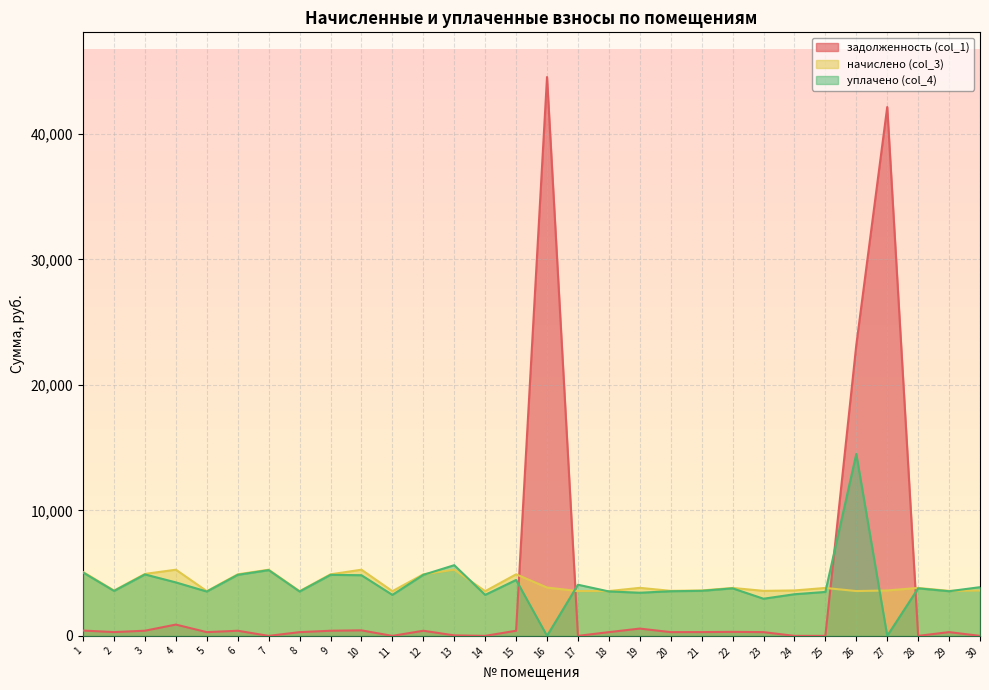

Reading left to right, transcribe all the data shown in this chart.

задолженность (col_1): 1=424.2	2=301.0	3=411.6	4=900.8	5=297.0	6=408.9	7=0.0	8=297.0	9=408.9	10=439.6	11=0.0	12=408.9	13=39.6	14=0.0	15=408.9	16=44543.5	17=0.0	18=297.7	19=580.8	20=299.0	21=301.7	22=318.4	23=299.0	24=0.0	25=0.0	26=23185.8	27=42152.6	28=0.0	29=299.0	30=0.0
начислено (col_3): 1=5090.9	2=3612.4	3=4939.1	4=5274.7	5=3564.5	6=4907.0	7=5274.7	8=3564.5	9=4907.0	10=5274.7	11=3564.5	12=4907.0	13=5274.7	14=3564.5	15=4907.0	16=3852.1	17=3572.4	18=3572.4	19=3828.1	20=3588.4	21=3620.4	22=3820.2	23=3588.4	24=3620.4	25=3820.2	26=3572.4	27=3620.4	28=3820.2	29=3588.4	30=3612.4
уплачено (col_4): 1=5047.6	2=3581.6	3=4897.1	4=4261.0	5=3534.2	6=4865.3	7=5240.0	8=3534.2	9=4865.3	10=4834.7	11=3267.4	12=4865.3	13=5635.1	14=3267.4	15=4456.4	16=0.0	17=4076.6	18=3542.0	19=3438.7	20=3557.8	21=3589.6	22=3787.7	23=2959.8	24=3318.7	25=3501.8	26=14500.0	27=0.0	28=3787.7	29=3557.8	30=3882.7